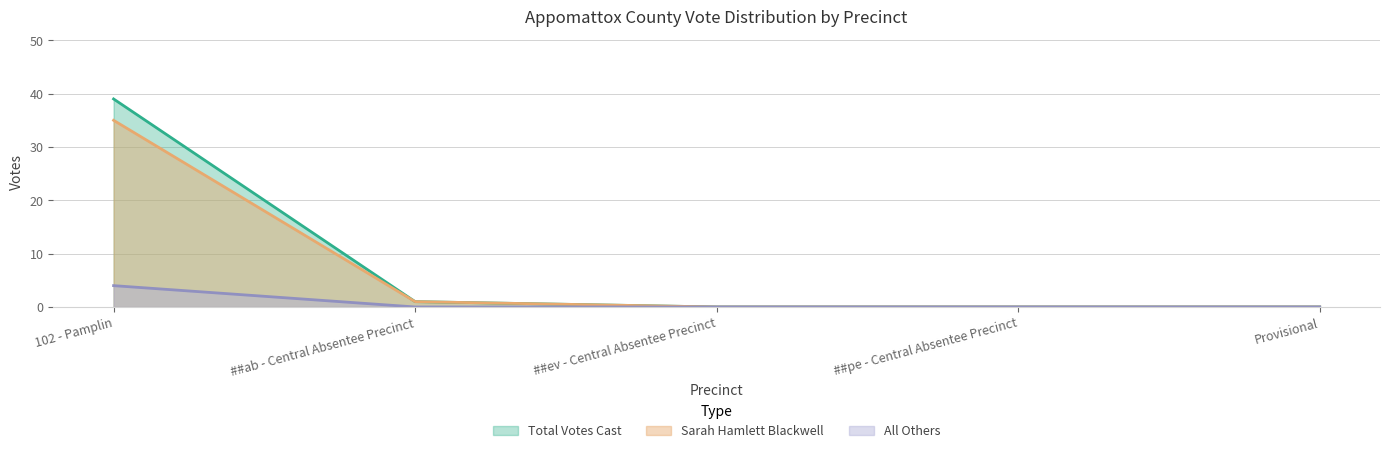

List the series in order of their peak value, highest first.

Total Votes Cast, Sarah Hamlett Blackwell, All Others